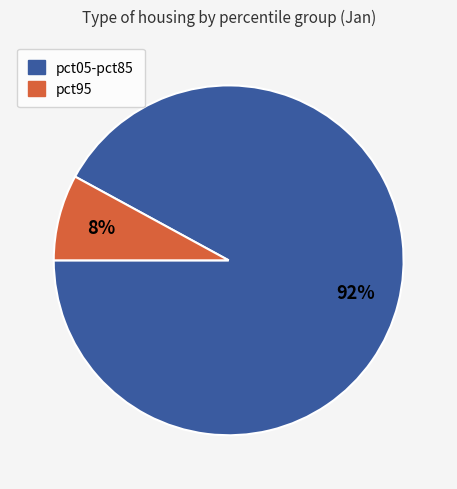

To the nearest percent, what is the average slice percentage?

50%